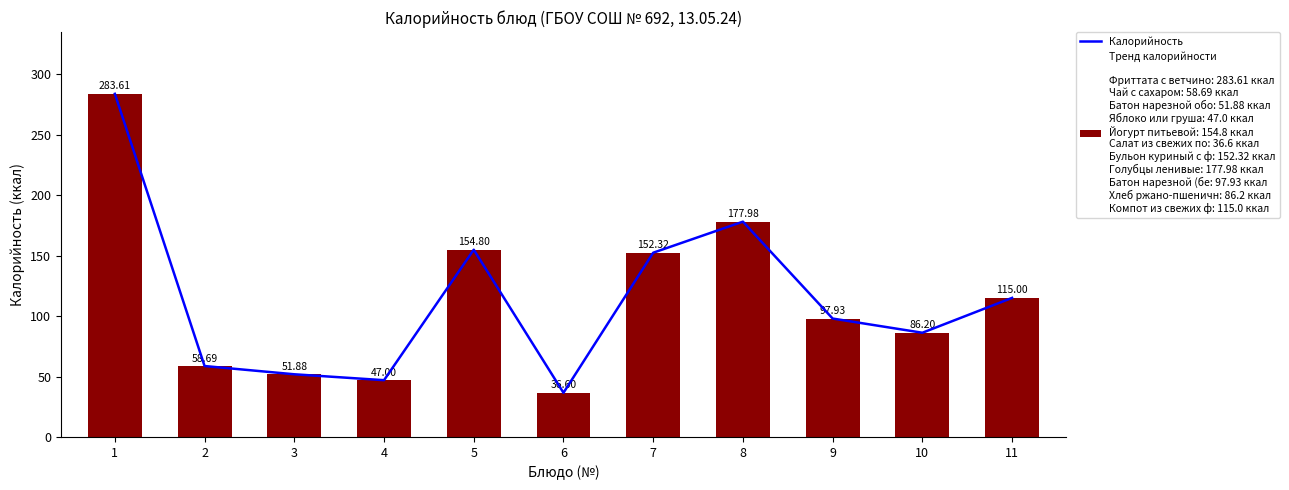

What is the difference between the Калорийность values at 2 and 7?

93.6